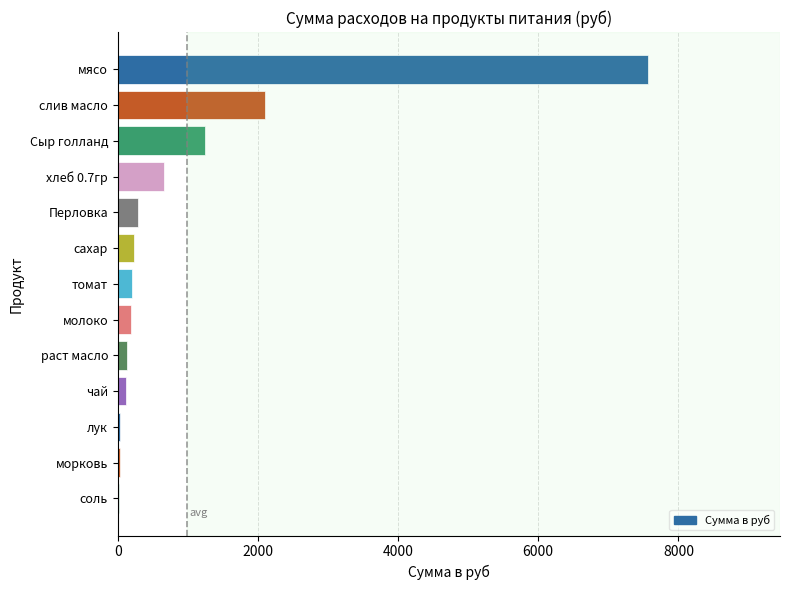

What is the sum of all values?

12813.0